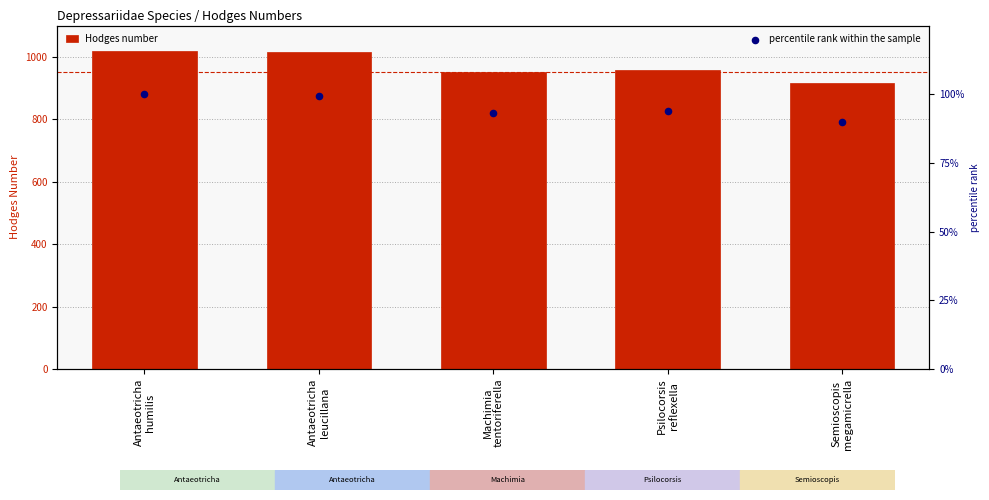

Which series contains the highest Y value?

Hodges number